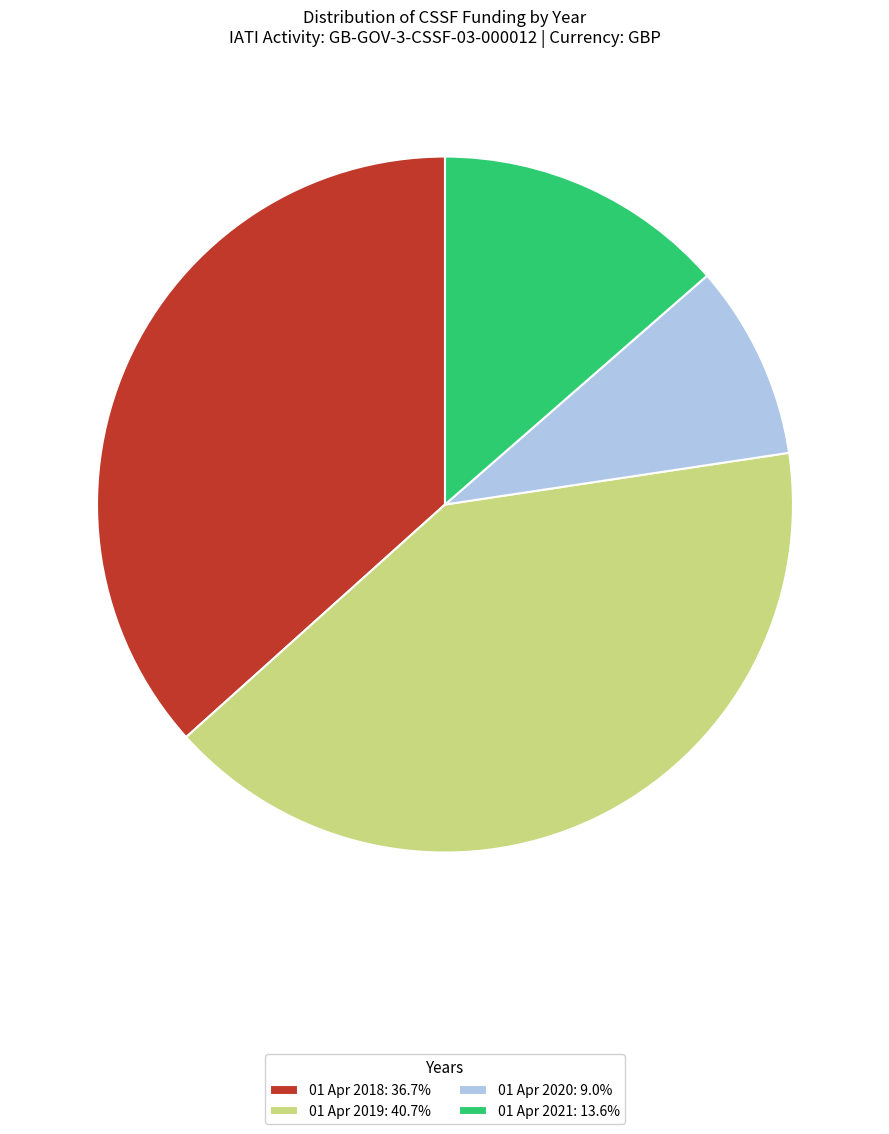

Does 01 Apr 2018 represent more than half of the total?

No